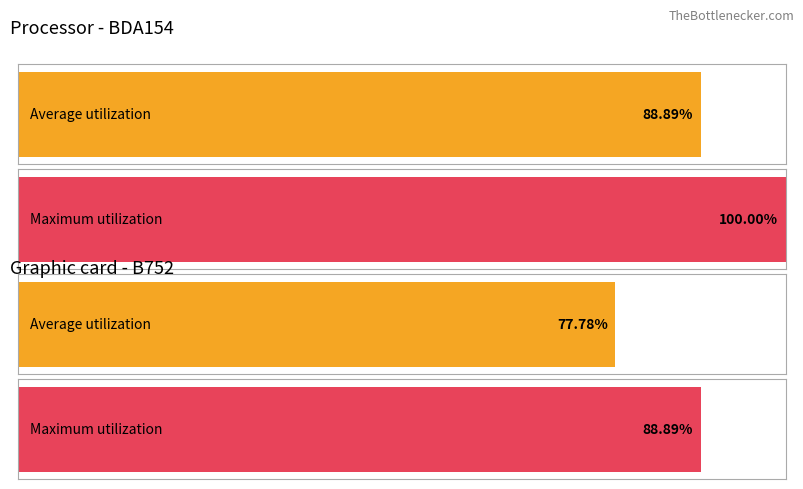

Does the chart contain stacked bars?

No